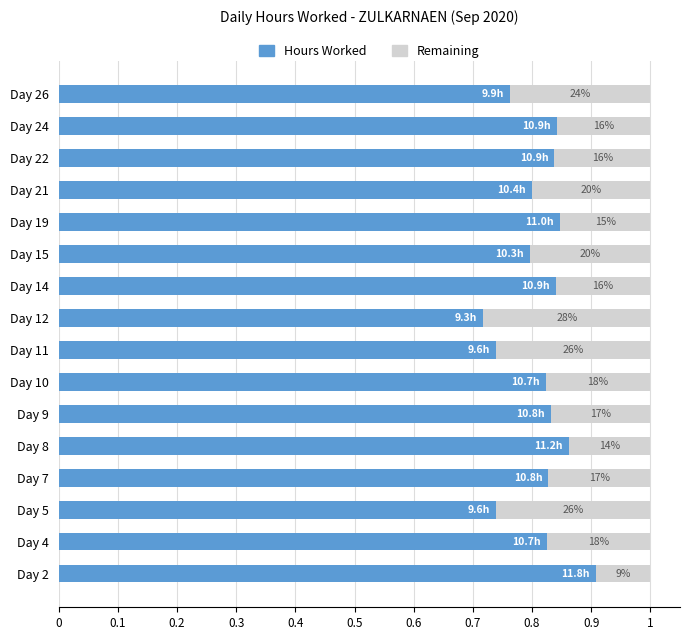

What are all the series names shown in the legend?

Hours Worked, Remaining